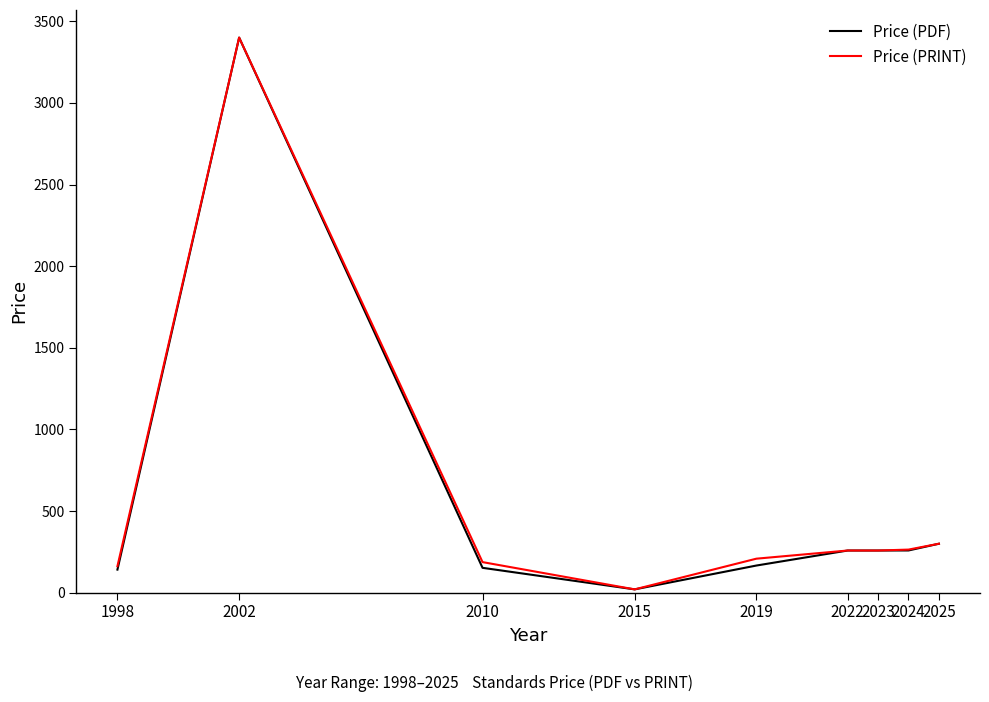

True or false: Price (PDF) has a value of 115.2 at 2025.

False